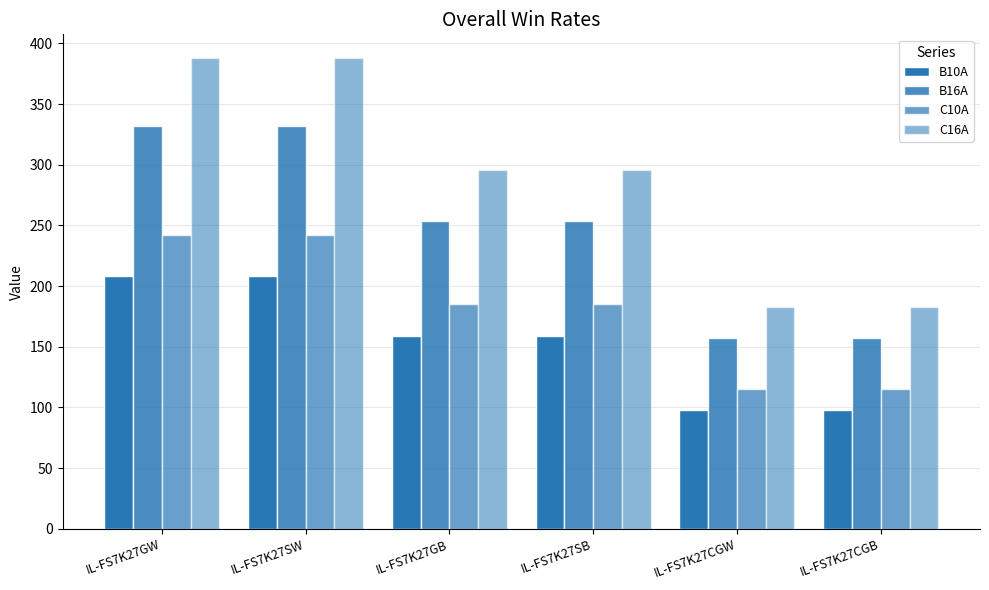

Which series has the largest total across all categories?

C16A